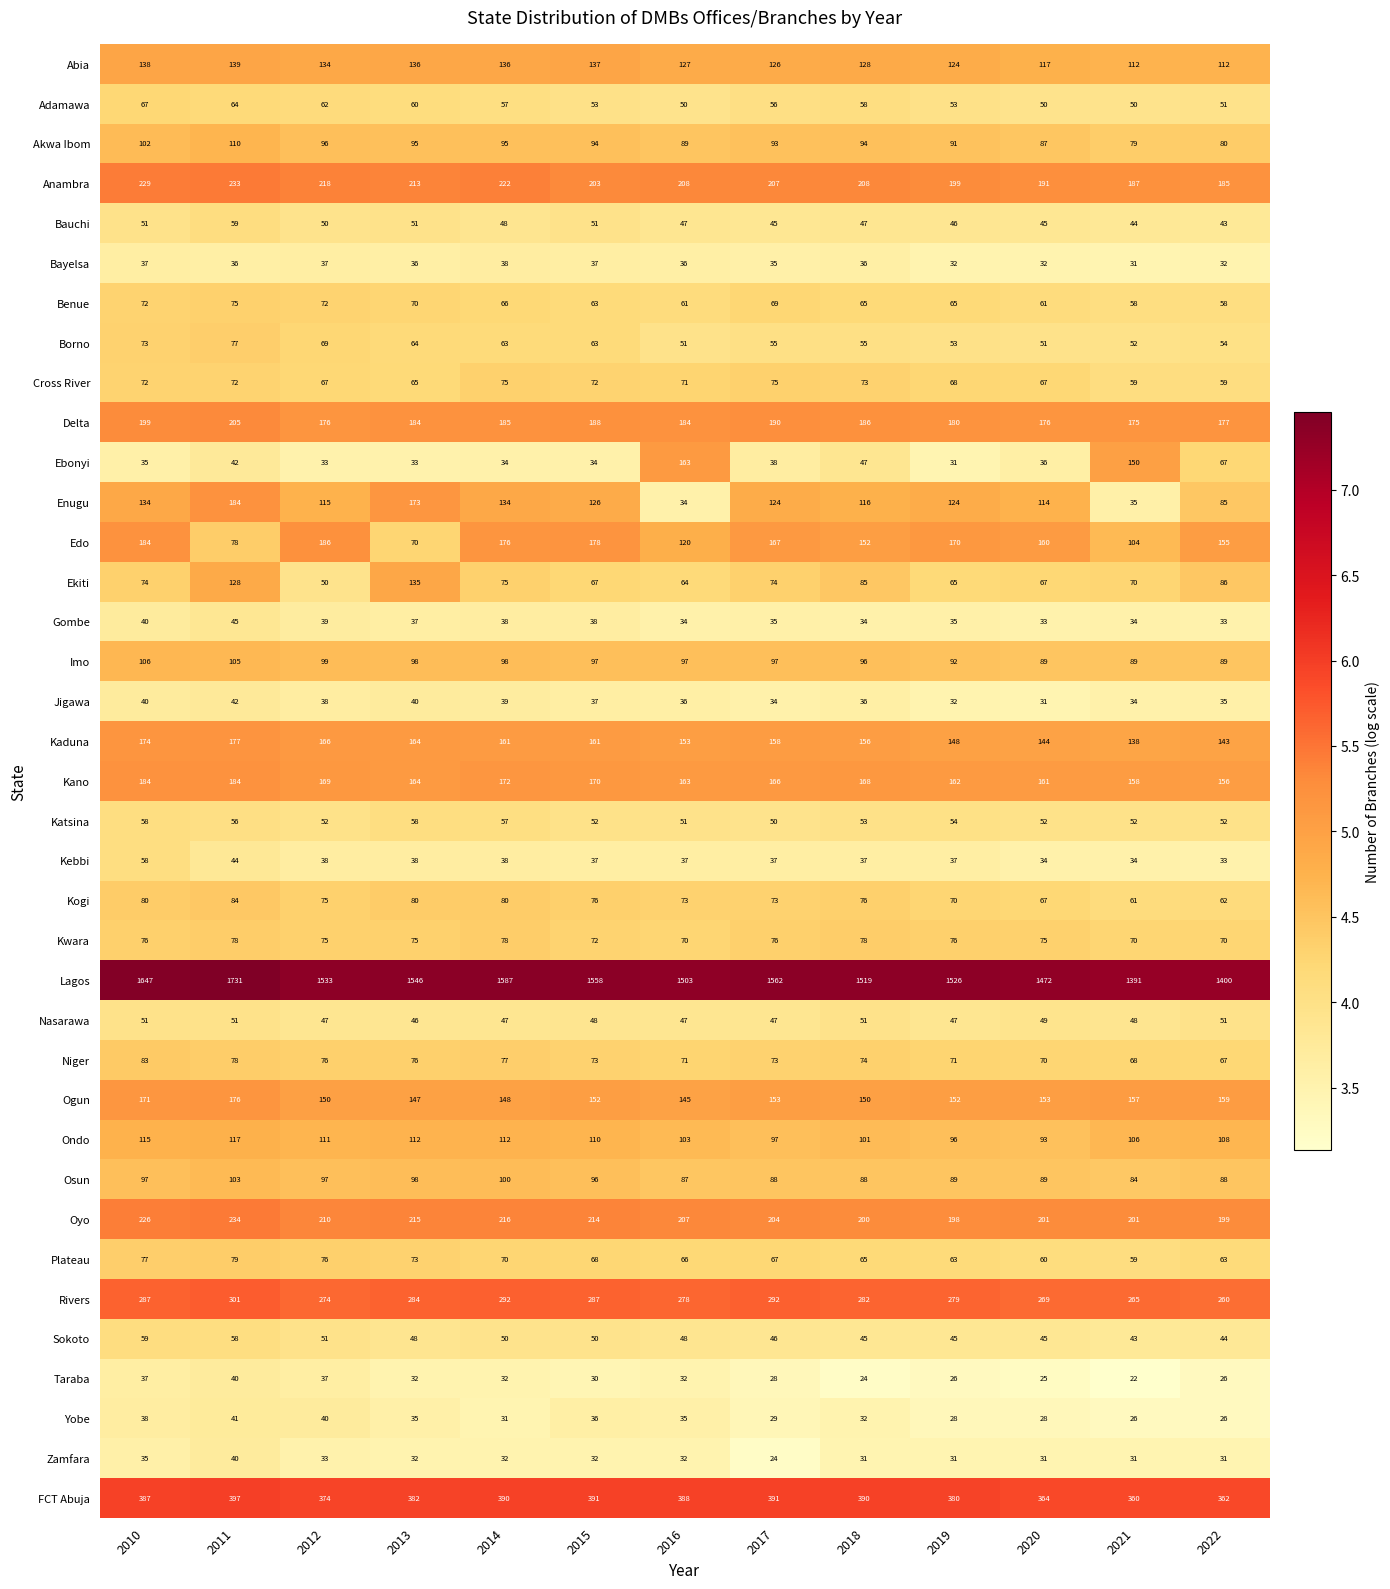

How many distinct data groups are displayed?

37